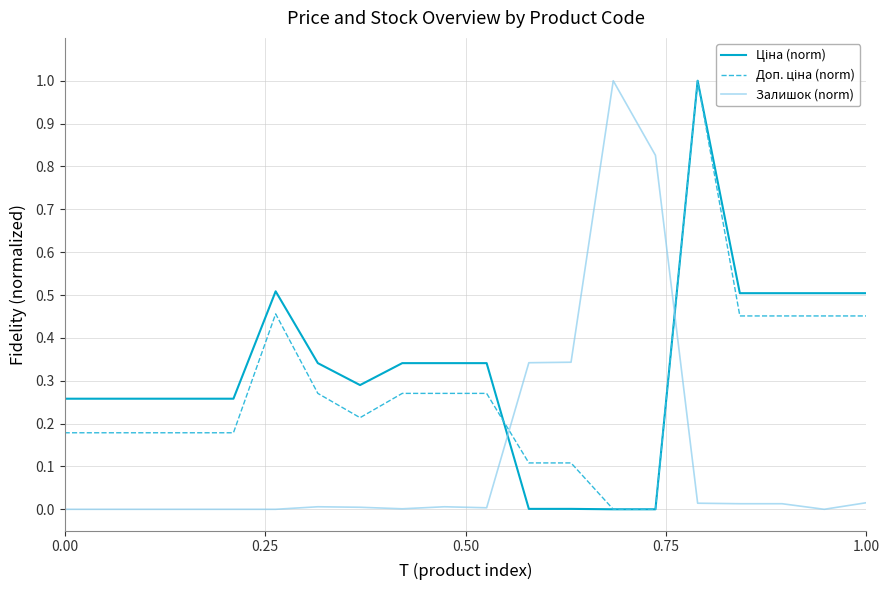

What is the greatest value displayed?

1.0